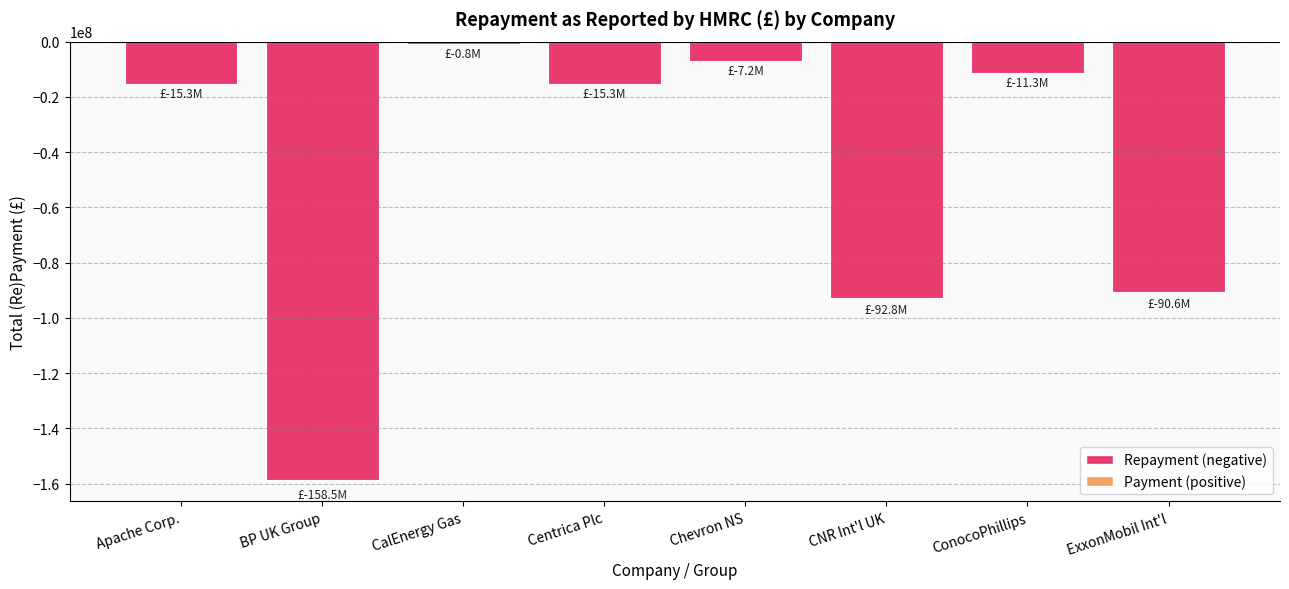

What is the minimum value shown in the chart?

-158540870